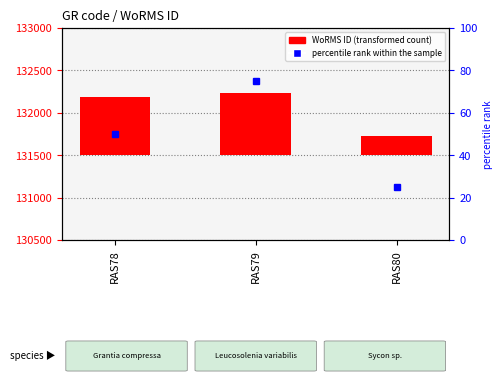

Approximately how many times larger is the value at RAS79 compared to RAS80?

3.3